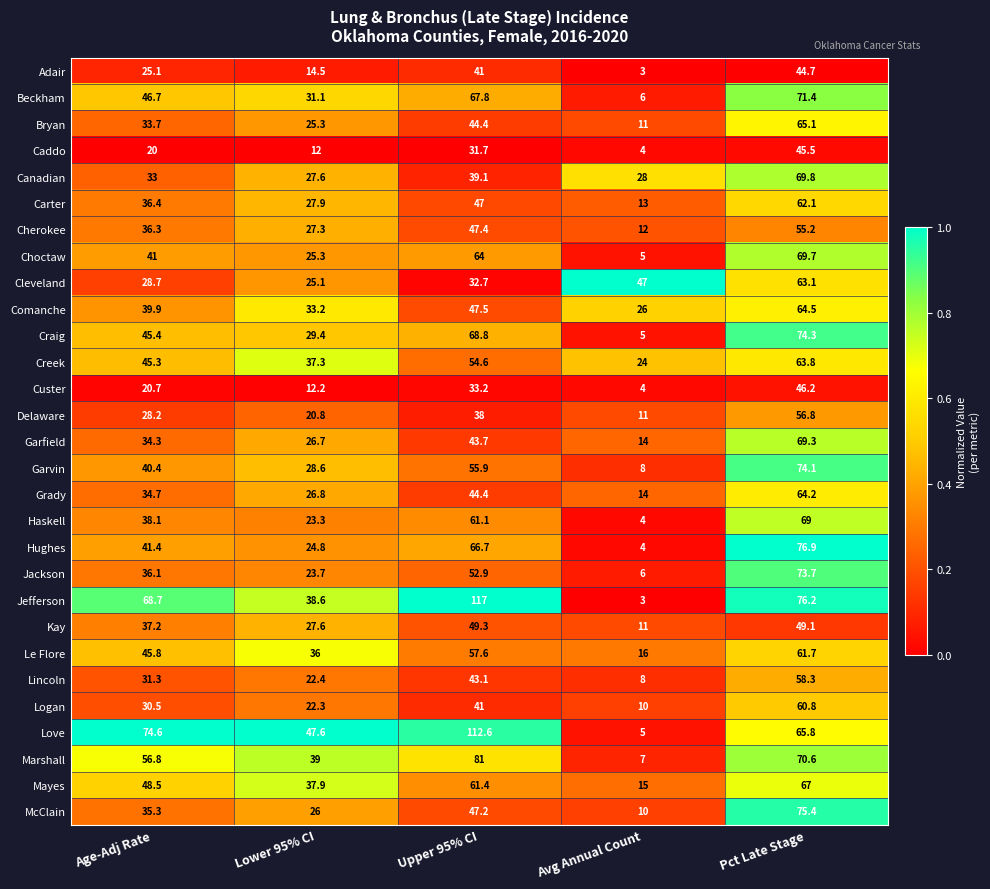

Rank the series by their maximum value, from lowest to highest.

Adair, Caddo, Custer, Kay, Cherokee, Delaware, Lincoln, Logan, Le Flore, Carter, Cleveland, Creek, Grady, Comanche, Bryan, Mayes, Haskell, Garfield, Choctaw, Canadian, Beckham, Jackson, Garvin, Craig, McClain, Hughes, Marshall, Love, Jefferson